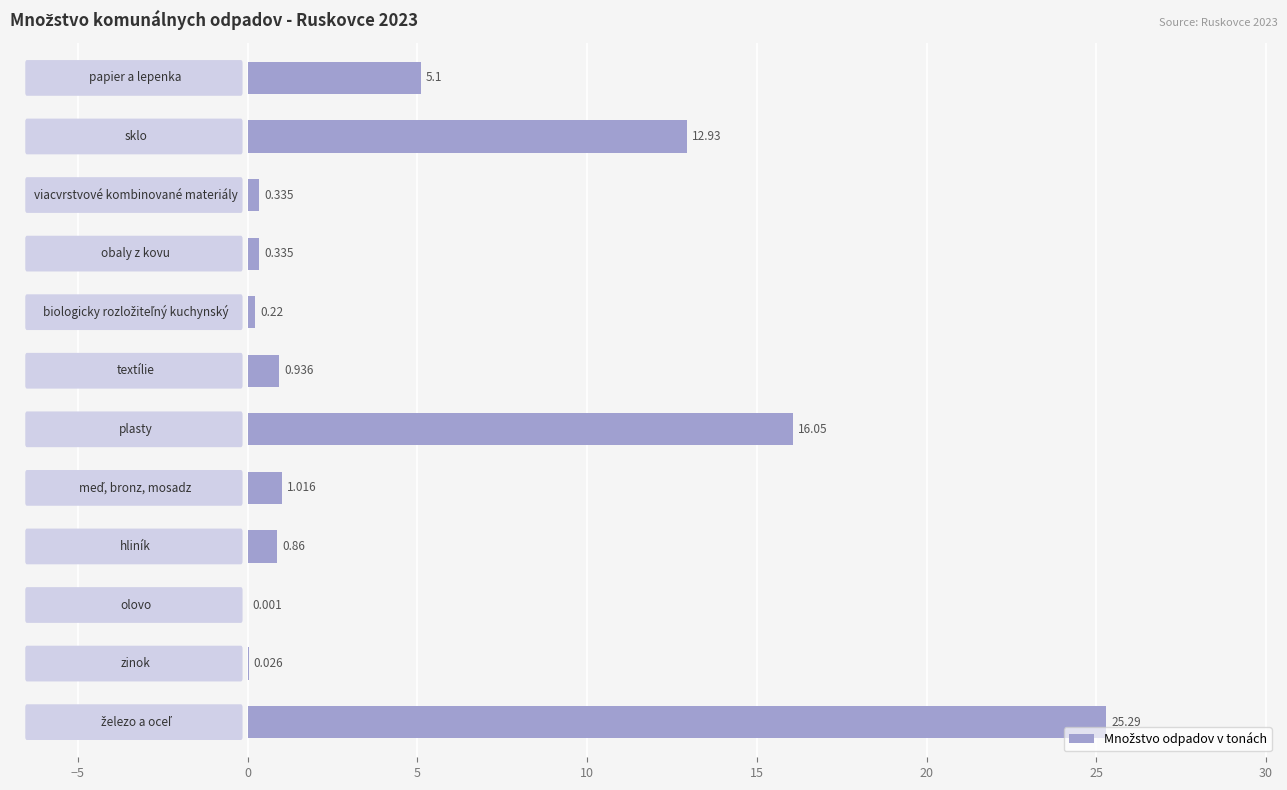

How many series are shown in this chart?

1